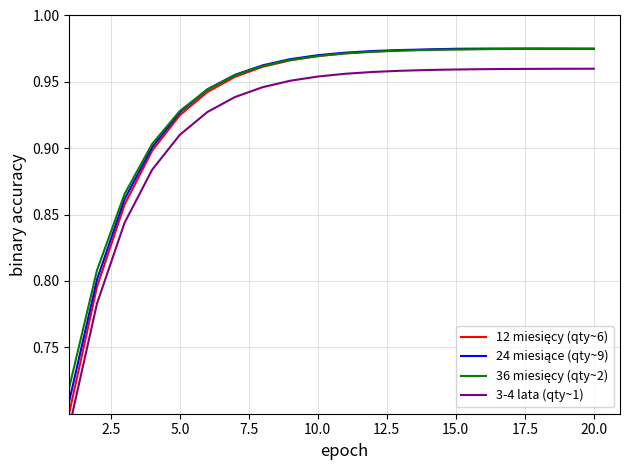

What is the highest value of the 12 miesięcy (qty~6) series?

1.0